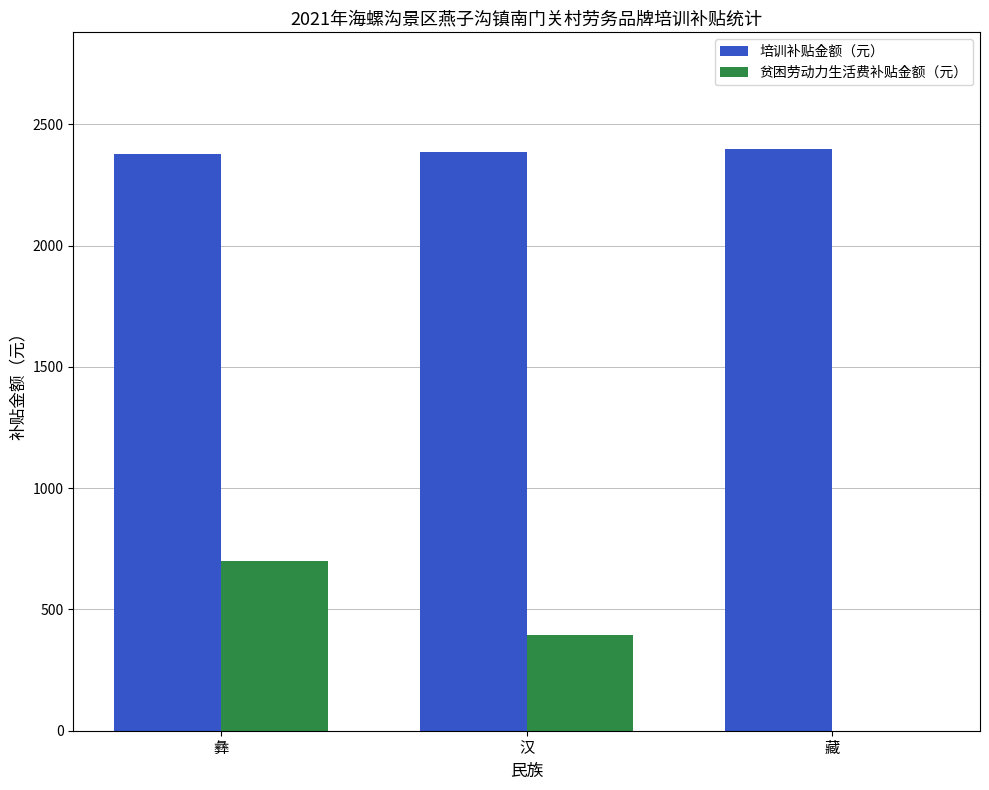

Is the value of 培训补贴金额（元） at 彝 greater than the value of 贫困劳动力生活费补贴金额（元） at 汉?

Yes